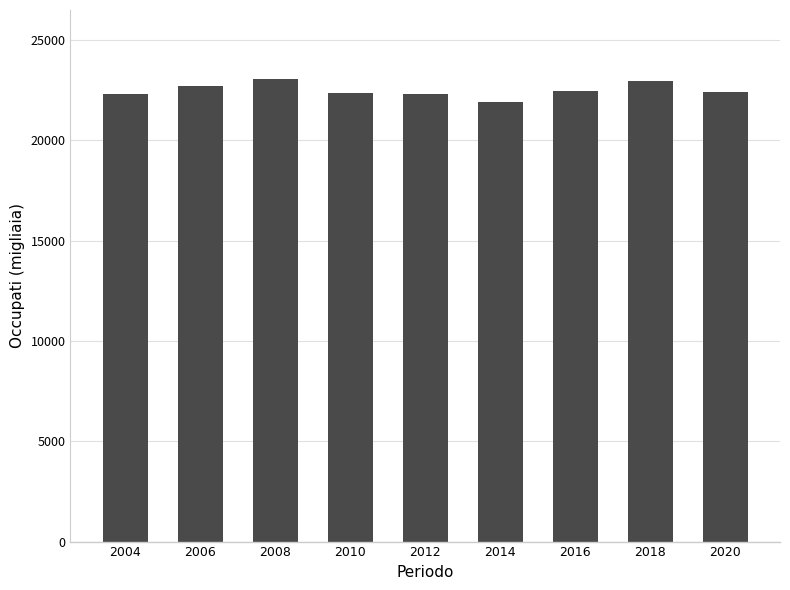

What is the value of the 8th bar from the left?

22958.7